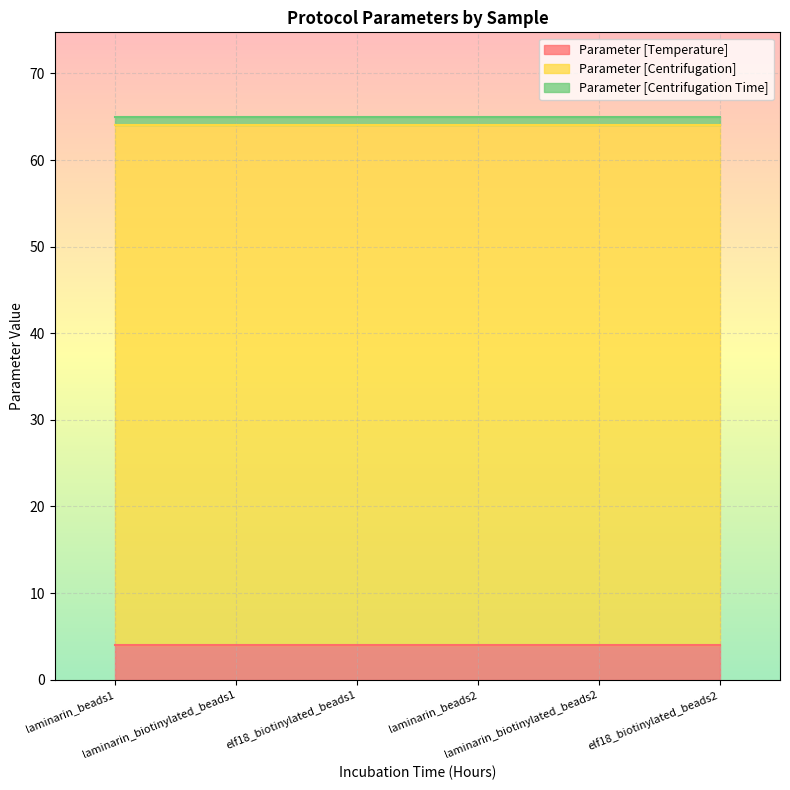

The Parameter [Centrifugation] series shows 60 at elf18_biotinylated_beads1. True or false?

True